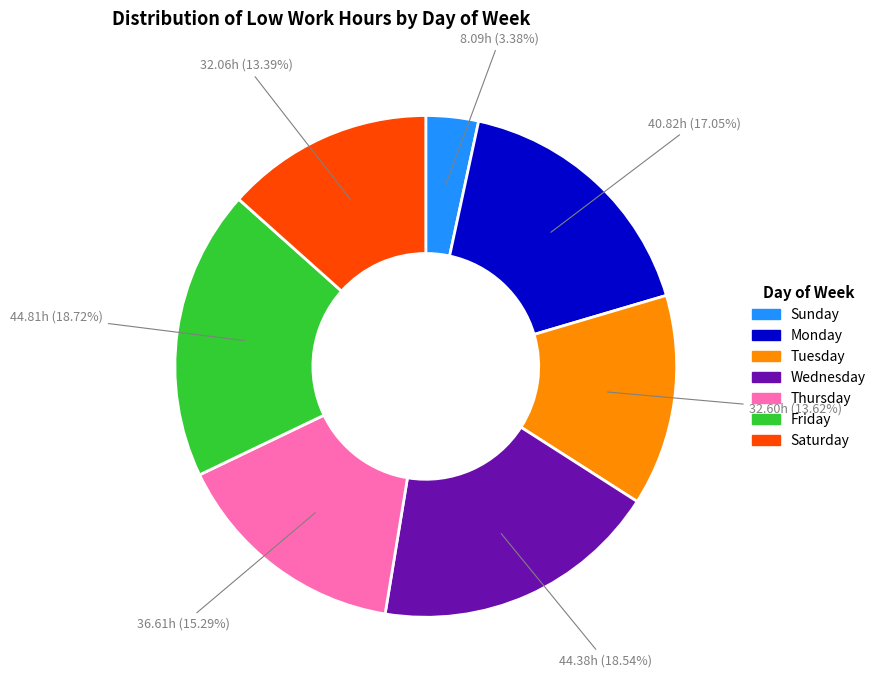

Is there a majority slice in this chart?

No